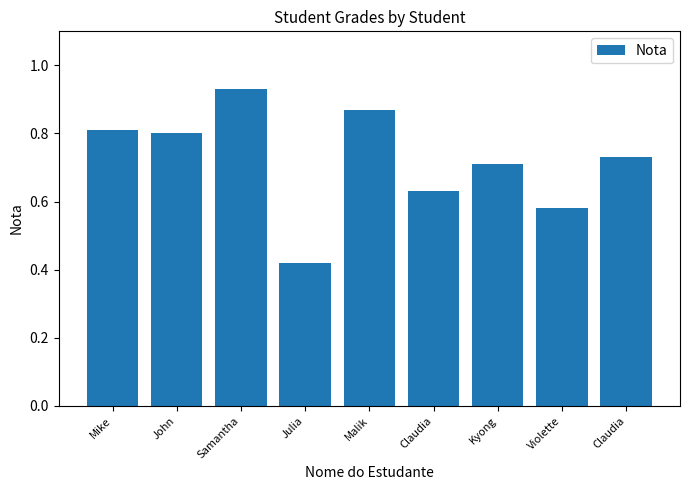

Reading left to right, what are all the values shown in this chart?

0.8	0.8	0.9	0.4	0.9	0.6	0.7	0.6	0.7